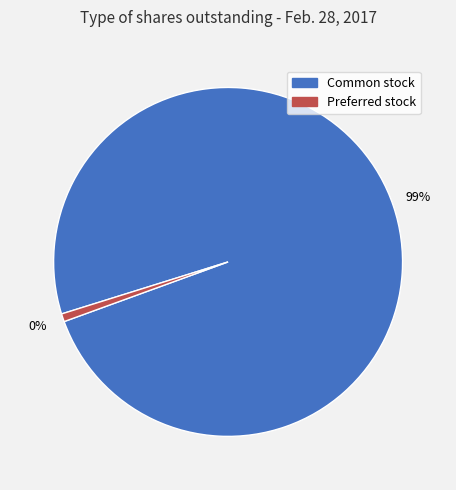

To the nearest percent, what is the difference between the Convertible preferred stock, shares outstanding and Common stock, shares outstanding slice percentages?

99%